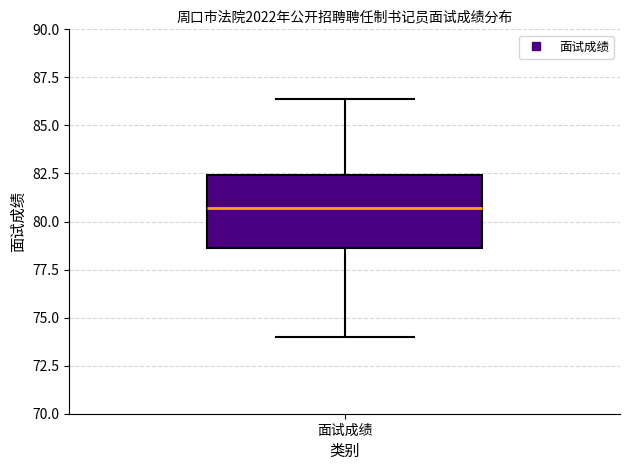

Read this box plot against the y-axis: the position of the median line, the range covered by the box, and the ends of both whiskers. The values are not printed on the chart, so give them approximately, as read against the axis.

median 80.5, box 78.5 to 82.5, whiskers 74.0 to 86.5